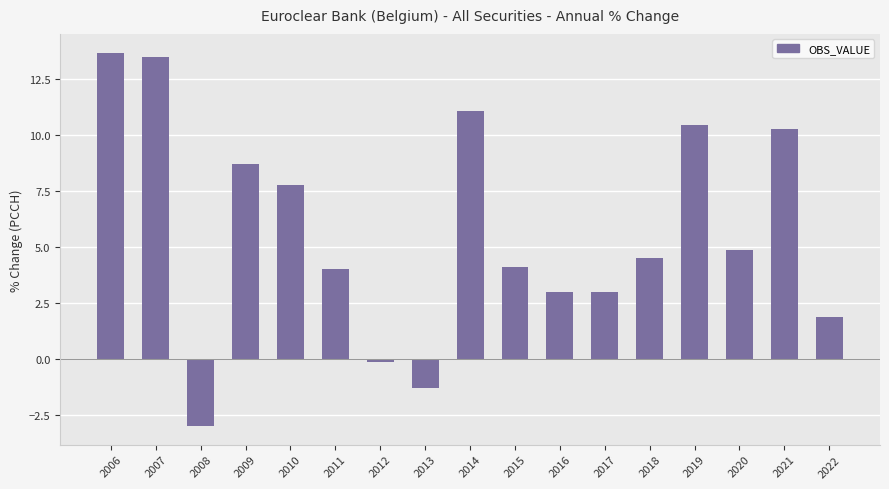

How many distinct data groups are displayed?

1